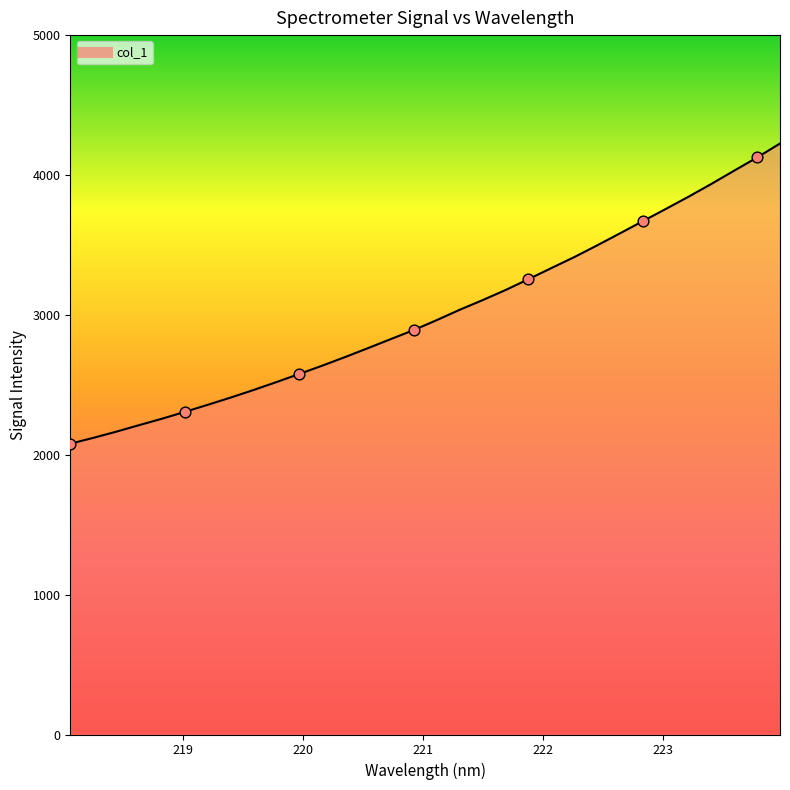

What is the greatest value displayed?

4225.3